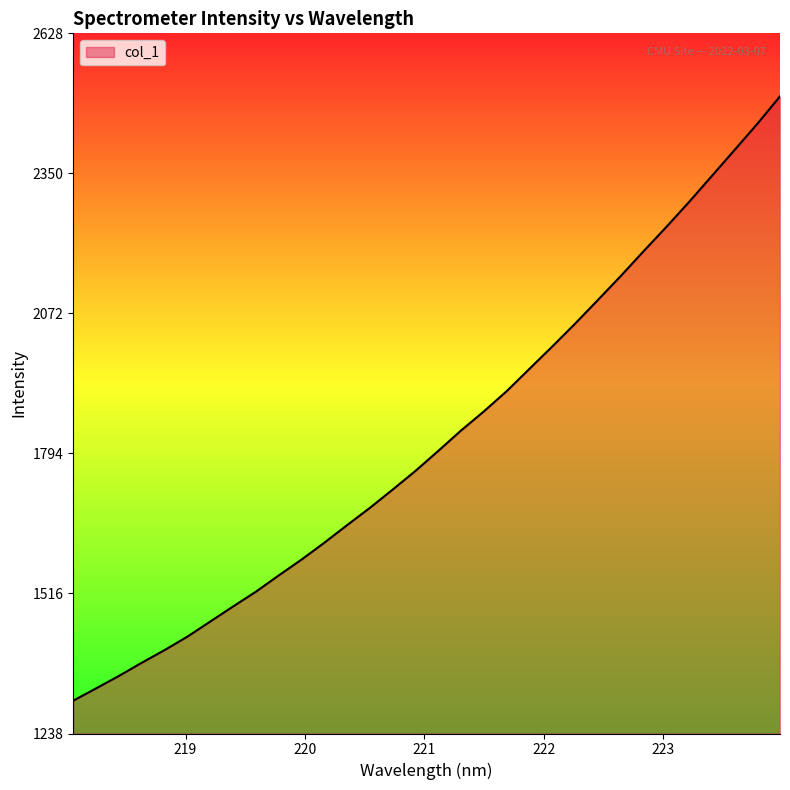

What is the greatest value displayed?

2502.4